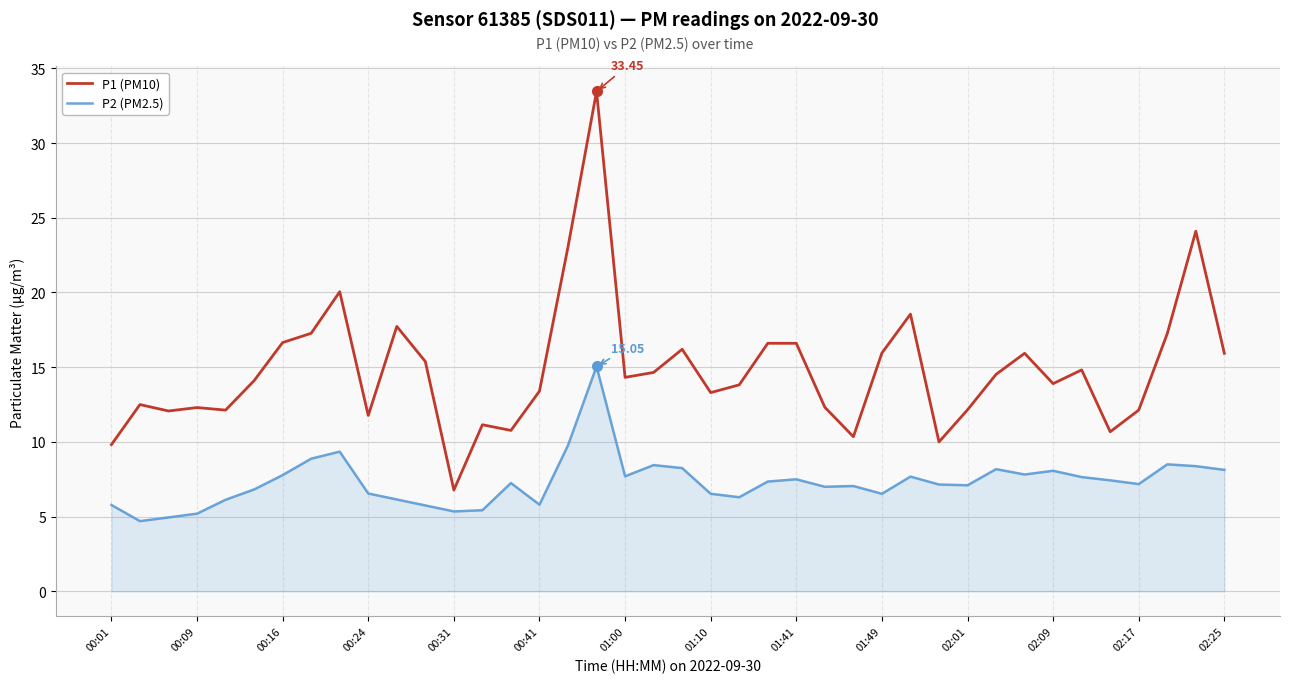

List the series in order of their peak value, lowest first.

P2 (PM2.5), P1 (PM10)